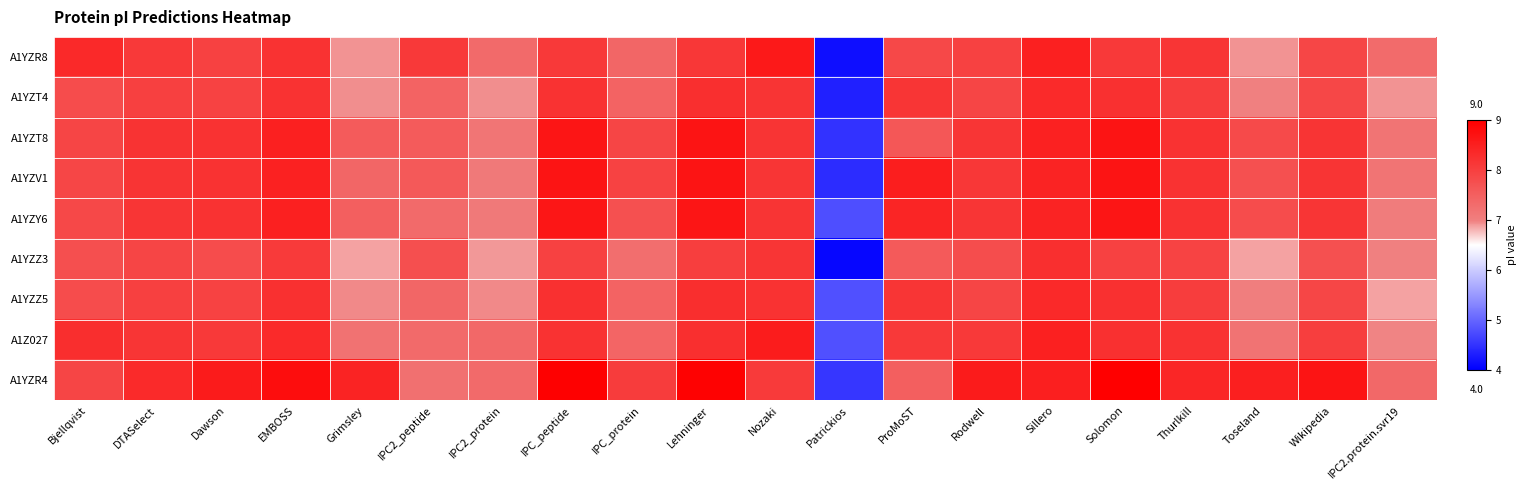

Which series has the largest total across all categories?

A1YZR4